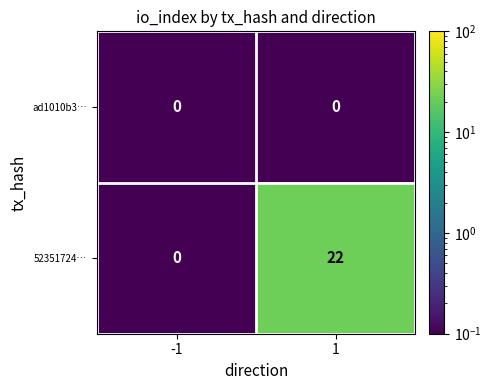

Reading right to left, extract all data points from this chart.

ad1010b3…: 0	0
52351724…: 22	0